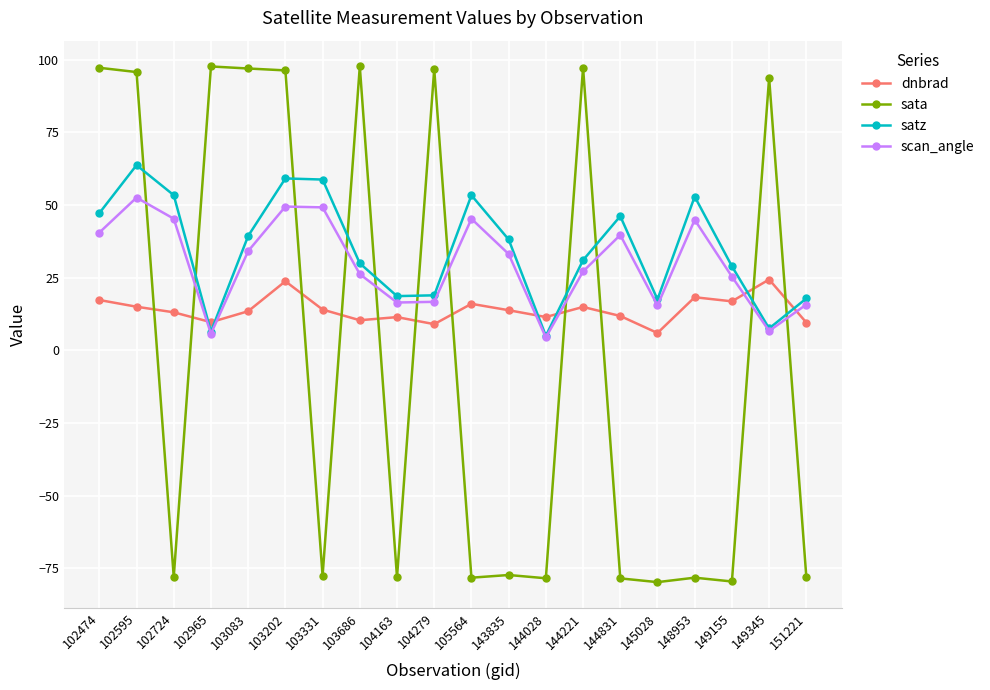

How many intersections are there between sata and dnbrad?

11